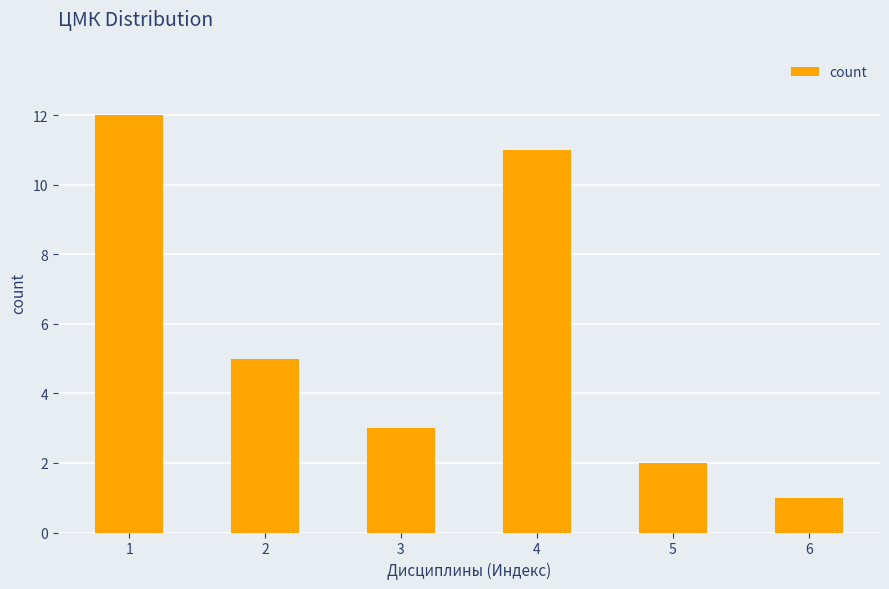

Rank the categories by value from highest to lowest.

1, 4, 2, 3, 5, 6